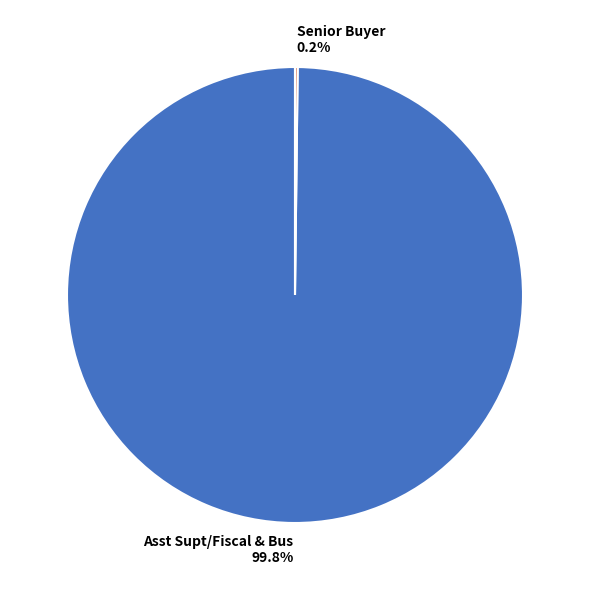

What is the largest slice in the pie chart?

Asst Supt/Fiscal & Bus